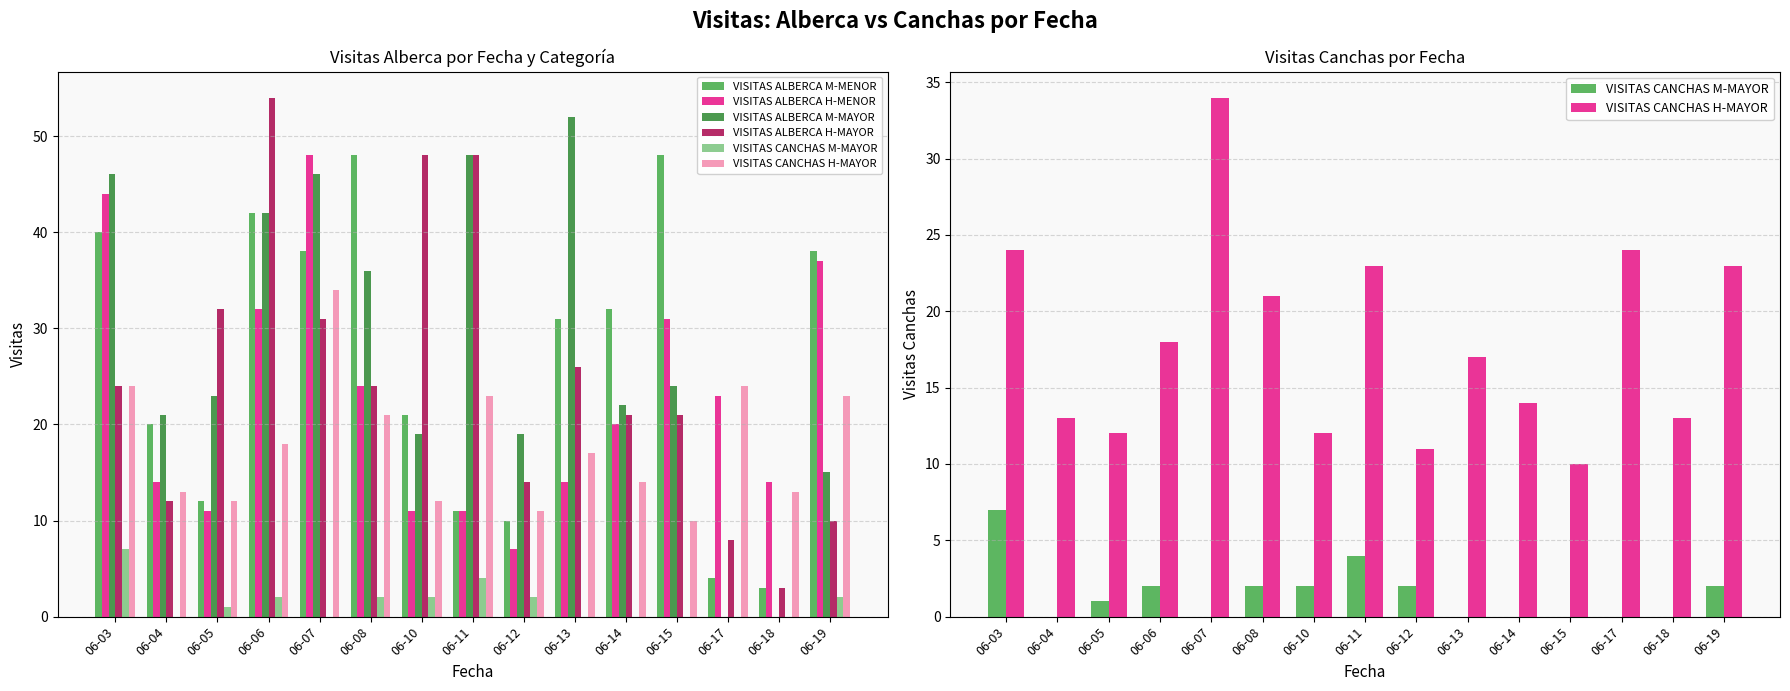

Which category has the lowest value in the VISITAS CANCHAS H-MAYOR series?

06-15